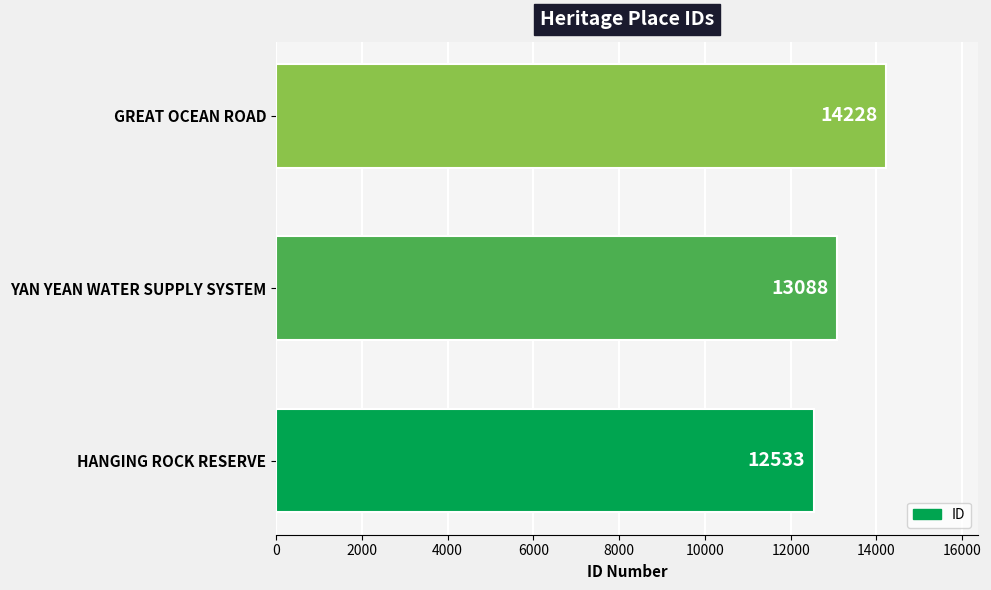

Where is the data nearest to the value 13380?

YAN YEAN WATER SUPPLY SYSTEM